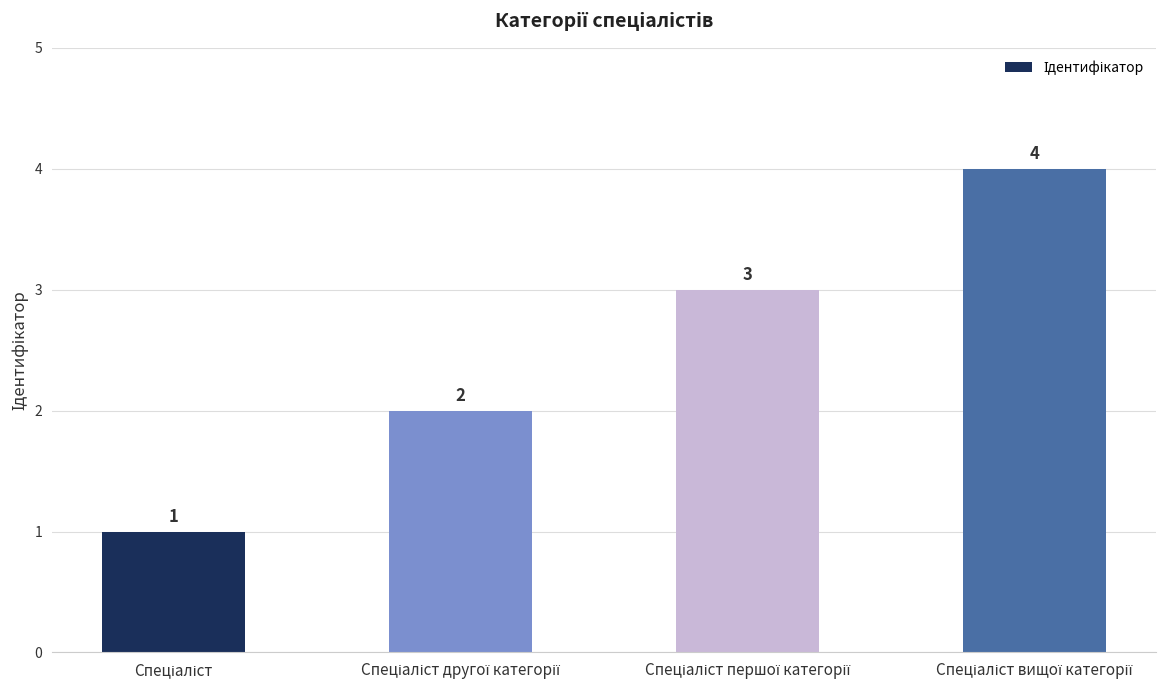

What is the greatest value displayed?

4